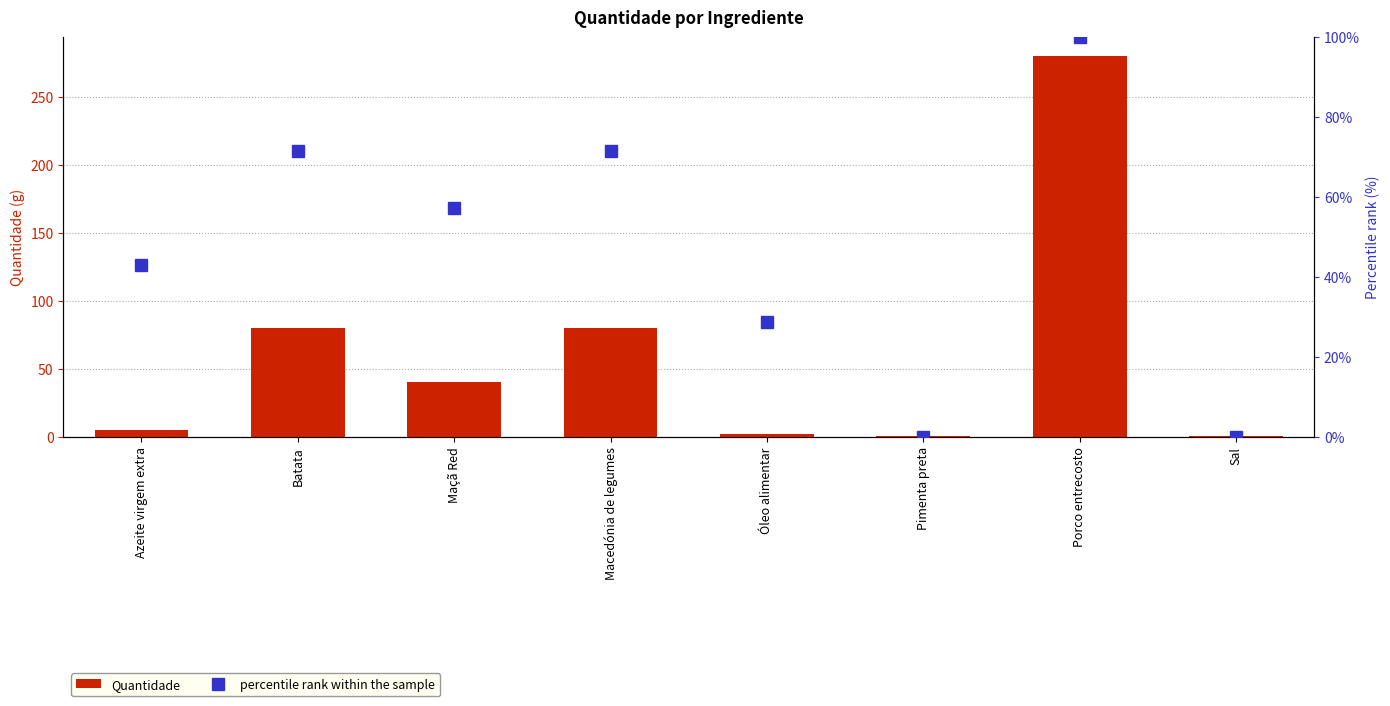

Reading left to right, transcribe all the data shown in this chart.

Quantidade: Azeite virgem extra=5.0	Batata=80.0	Maçã Red=40.0	Macedónia de legumes=80.0	Óleo alimentar=2.0	Pimenta preta=0.1	Porco entrecosto=280.0	Sal=0.1
percentile rank within the sample: Azeite virgem extra=42.9	Batata=71.4	Maçã Red=57.1	Macedónia de legumes=71.4	Óleo alimentar=28.6	Pimenta preta=0.0	Porco entrecosto=100.0	Sal=0.0